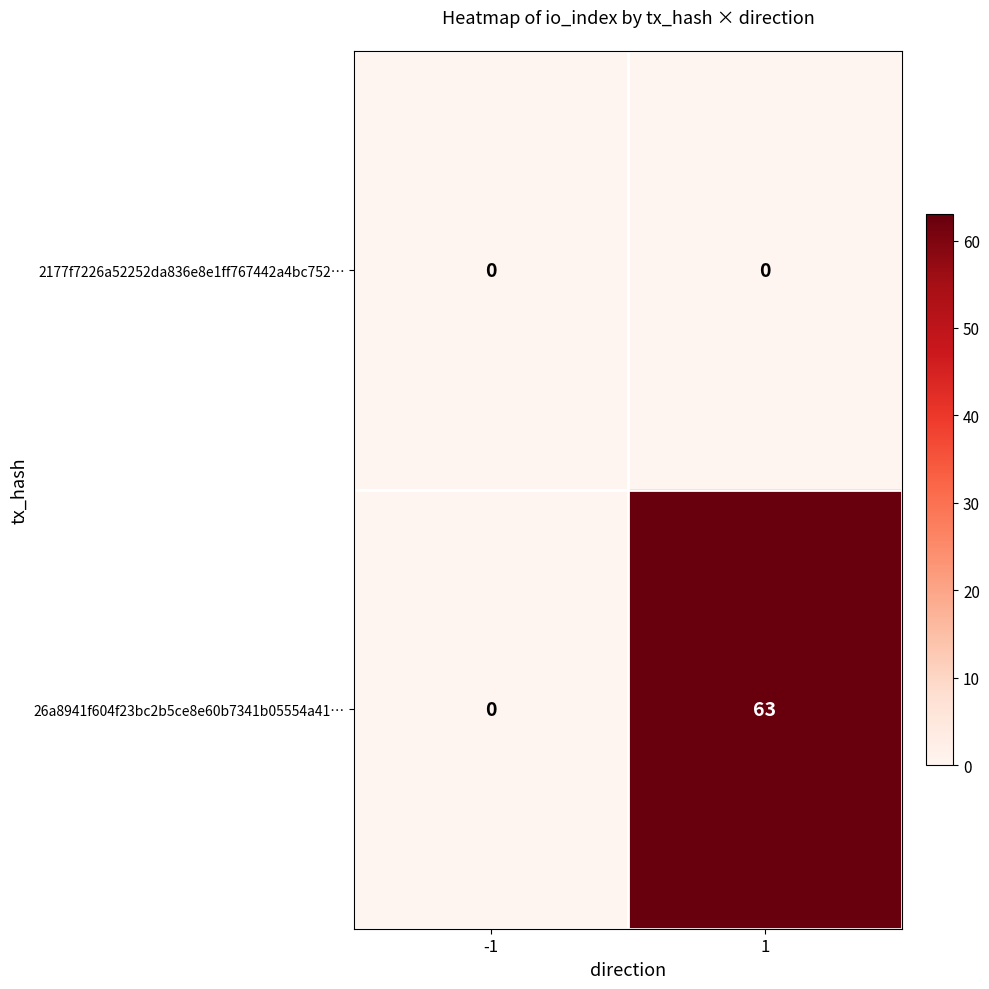

Rank the series by their average value, from lowest to highest.

2177f7226a52252da836e8e1ff767442a4bc752…, 26a8941f604f23bc2b5ce8e60b7341b05554a41…